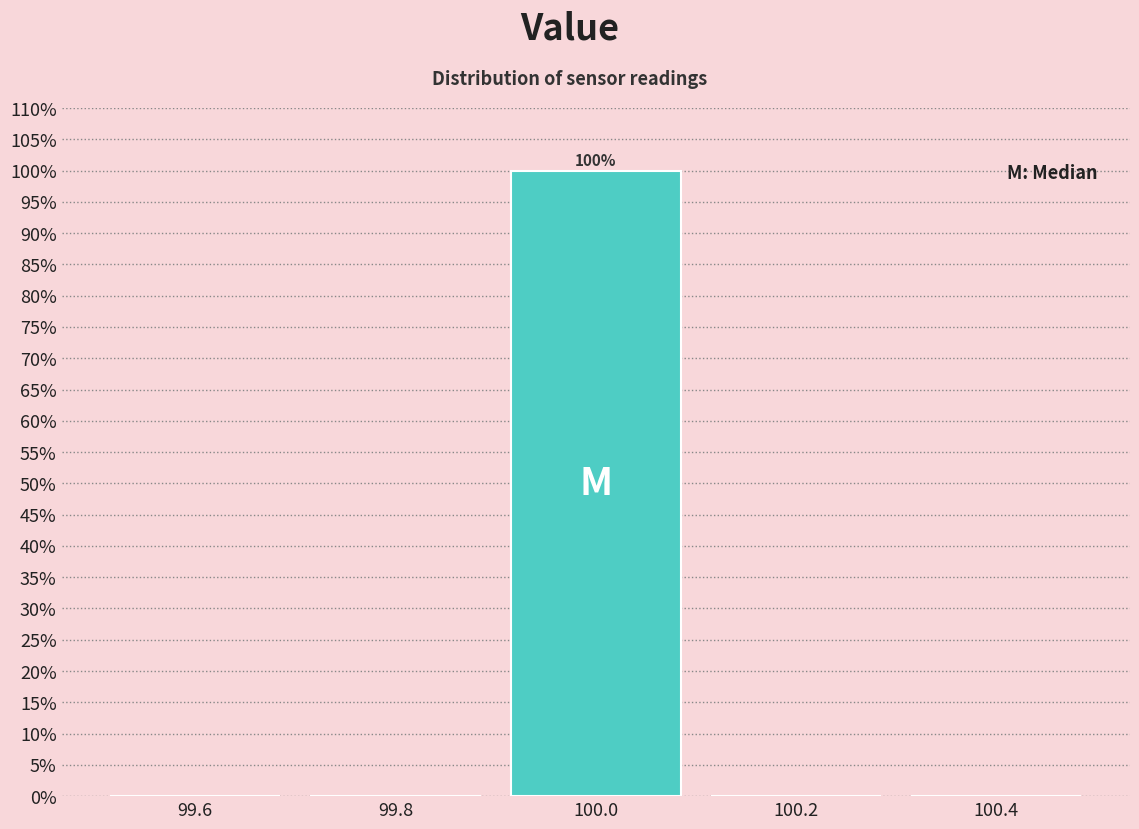

Which range on the x-axis has the tallest bar?

99.9 to 100.1